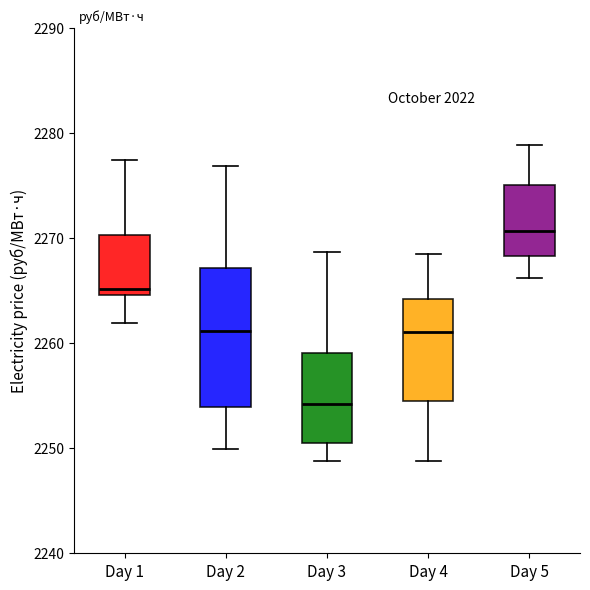

Reading left to right, transcribe this box plot: for each box, give where its median line is, the range the box spans, and where its two whiskers end, as read against the y-axis. The values are not printed on the chart, so give them approximately, as read against the axis.

Day 1: median 2265 (just above the box's lower edge), box 2265 to 2270, whiskers 2262 to 2277
Day 2: median 2261, box 2254 to 2267, whiskers 2250 to 2277
Day 3: median 2254, box 2251 to 2259, whiskers 2249 to 2269
Day 4: median 2261, box 2254 to 2264, whiskers 2249 to 2268
Day 5: median 2271, box 2268 to 2275, whiskers 2266 to 2279